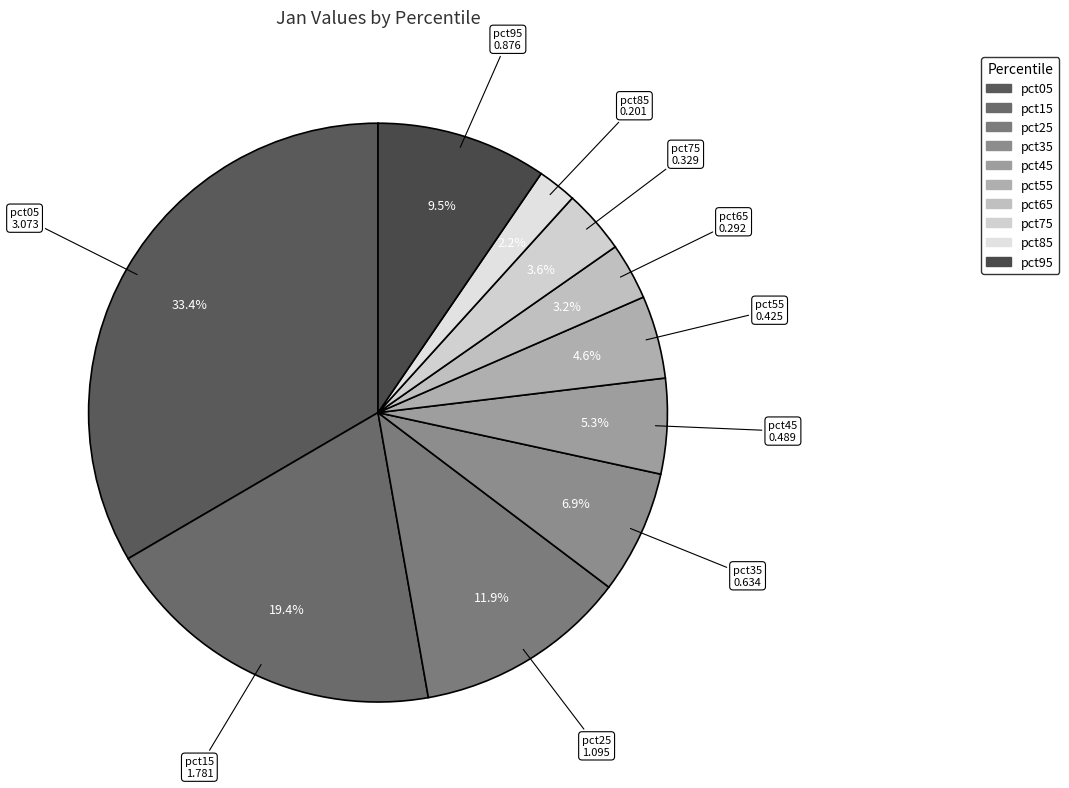

What percentage is NOT represented by pct95?

90.5%